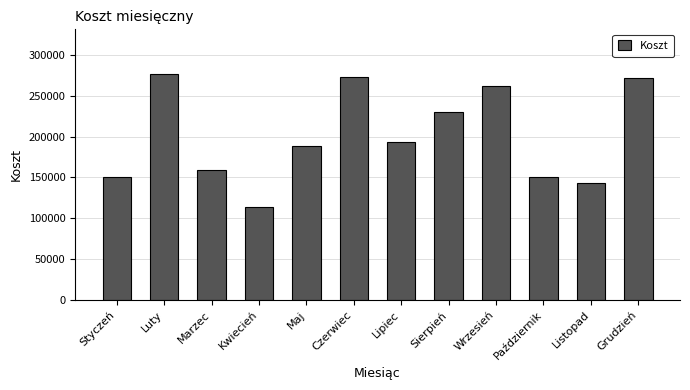

Is it true that the value at Lipiec is 193563?

True